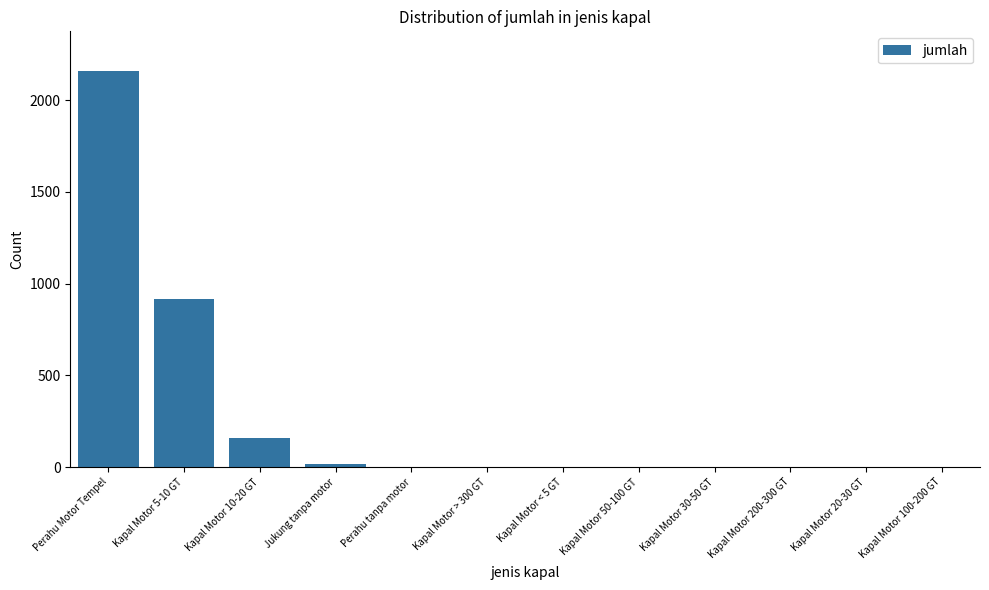

What is the maximum value shown in the chart?

2160